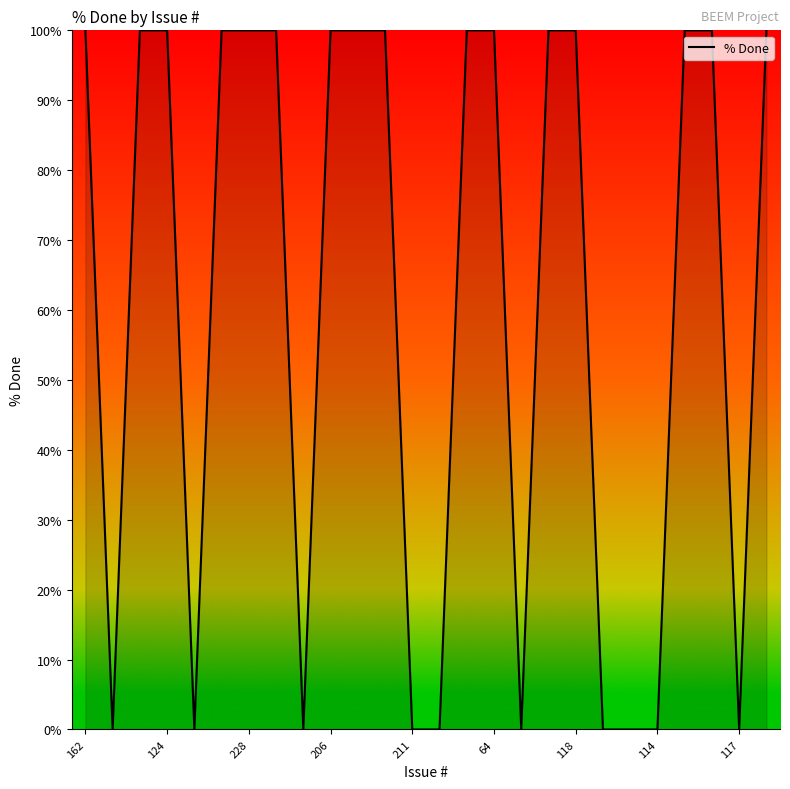

What is the greatest value displayed?

100